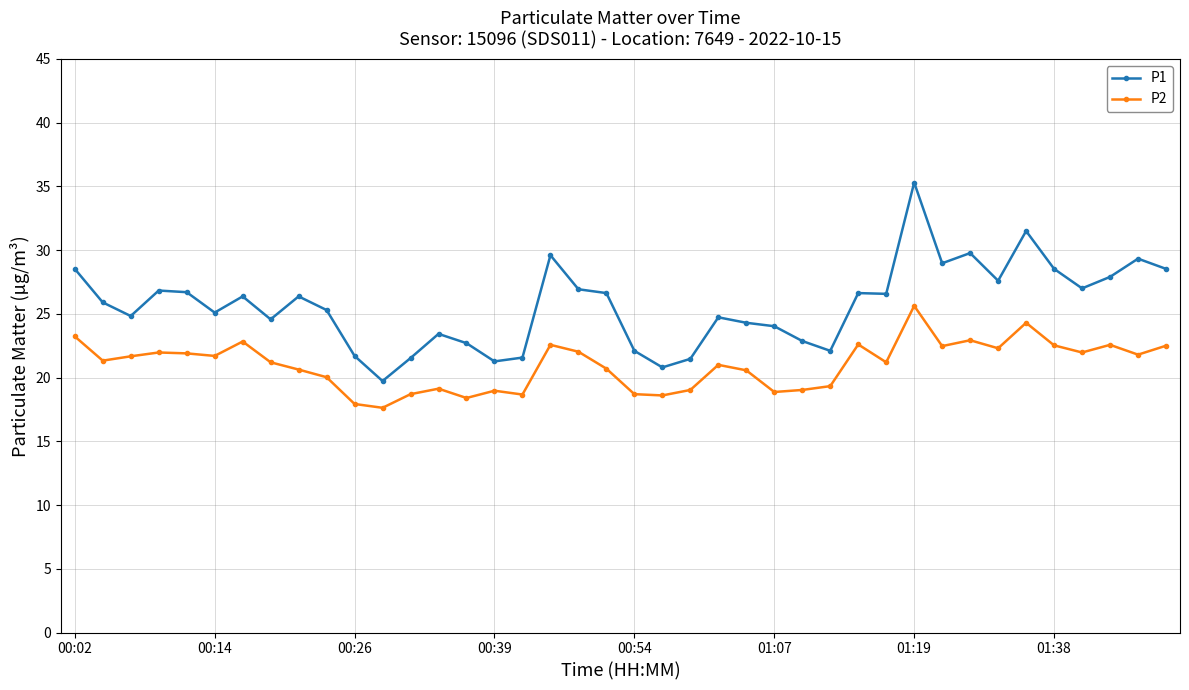

What is the difference between the maximum and minimum values in the P2 series?

8.0